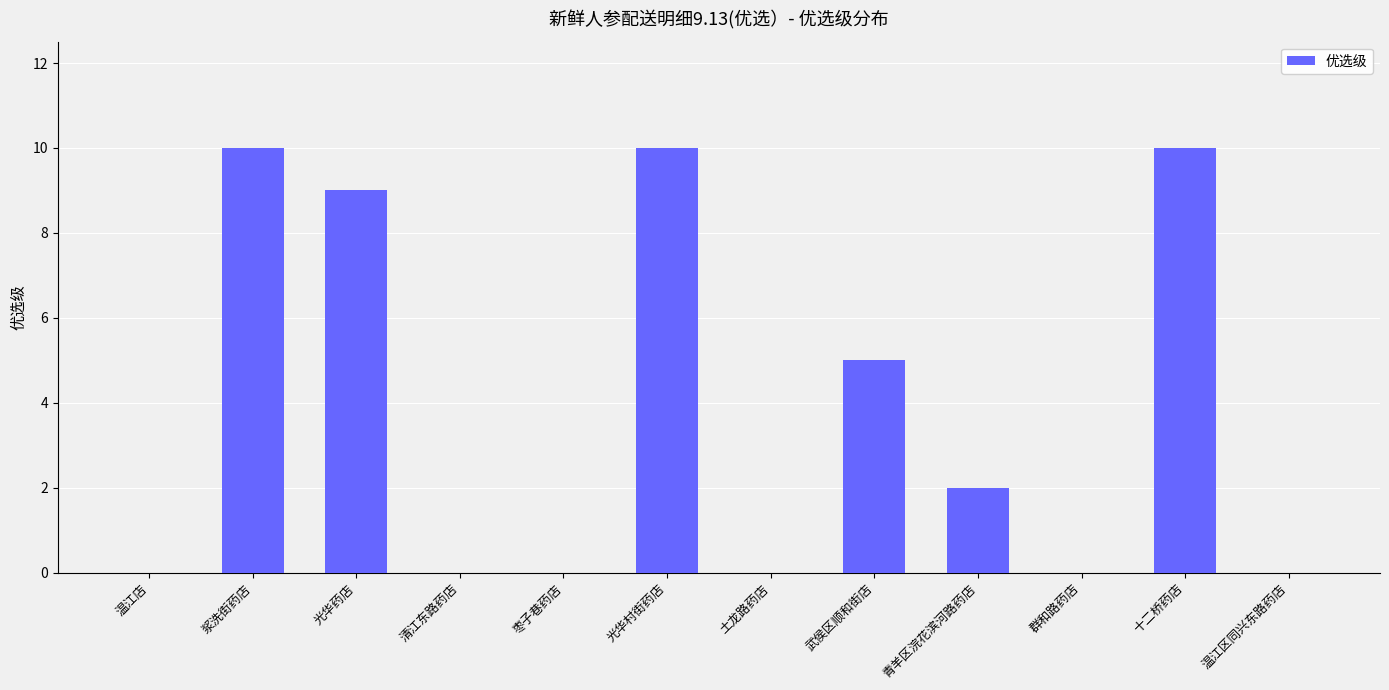

What is the maximum value shown in the chart?

10